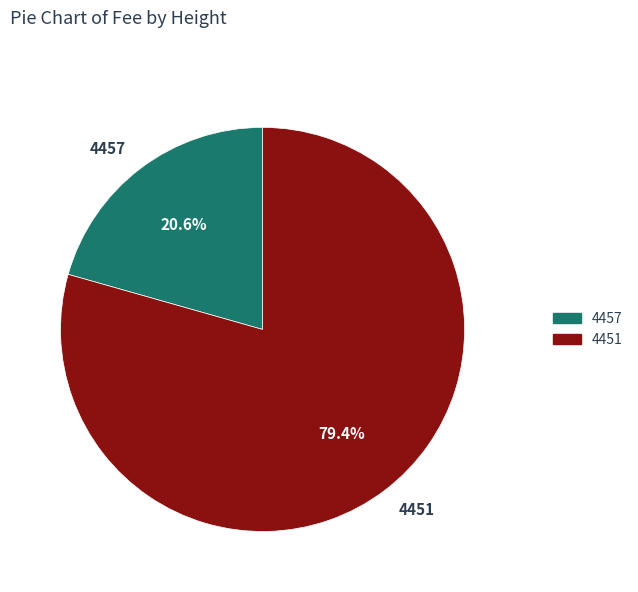

What percentage is the 4451 slice, to the nearest percent?

79%